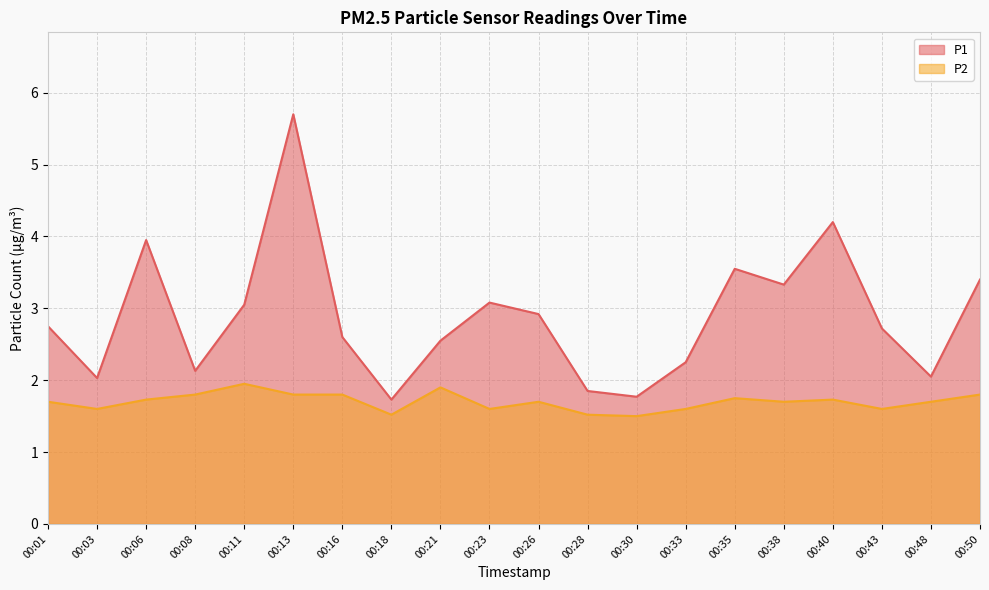

What is the difference between the highest and lowest values at 00:43?

1.1